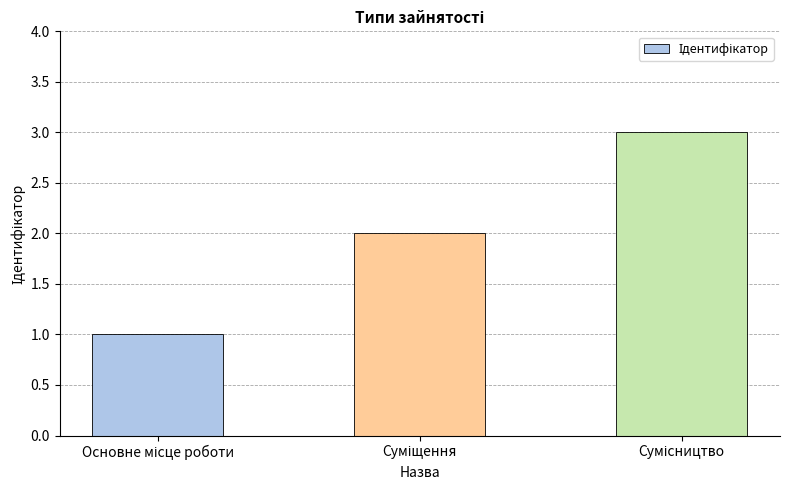

What is the greatest value displayed?

3